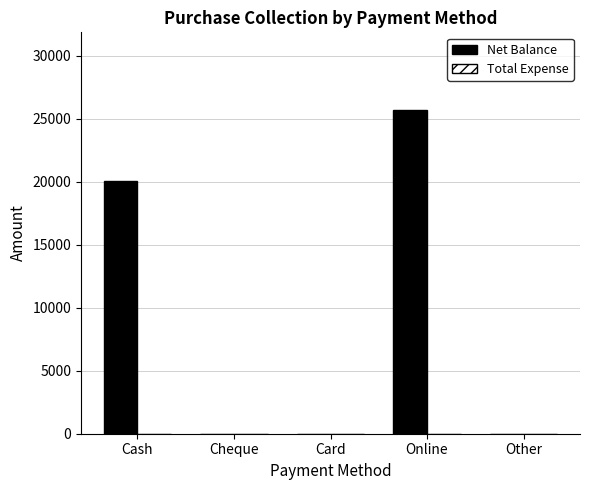

What is the change in value from Cash to Card?

-20079